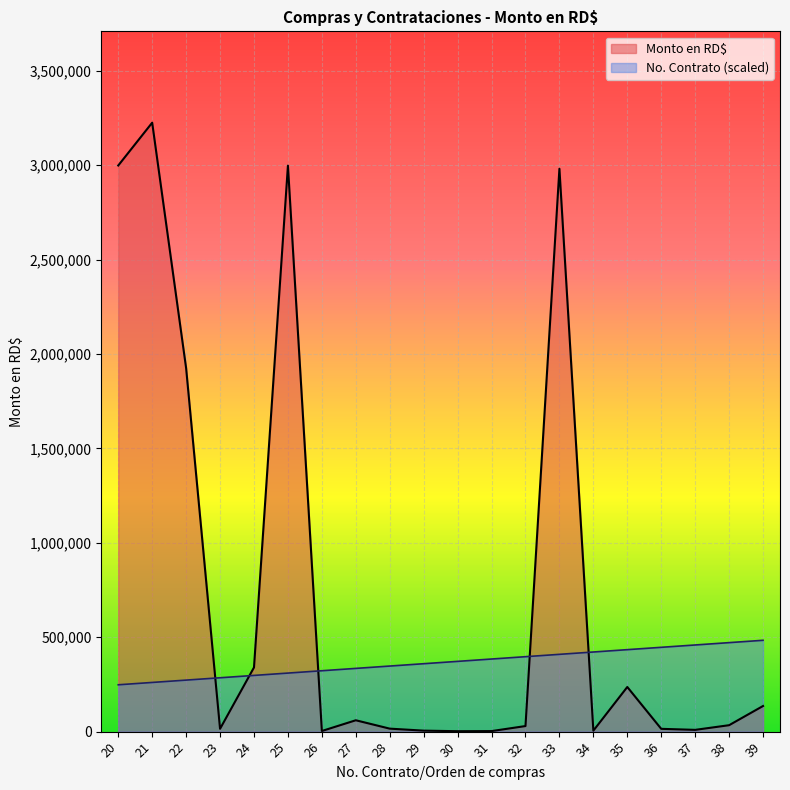

How many lines are shown in the chart?

2